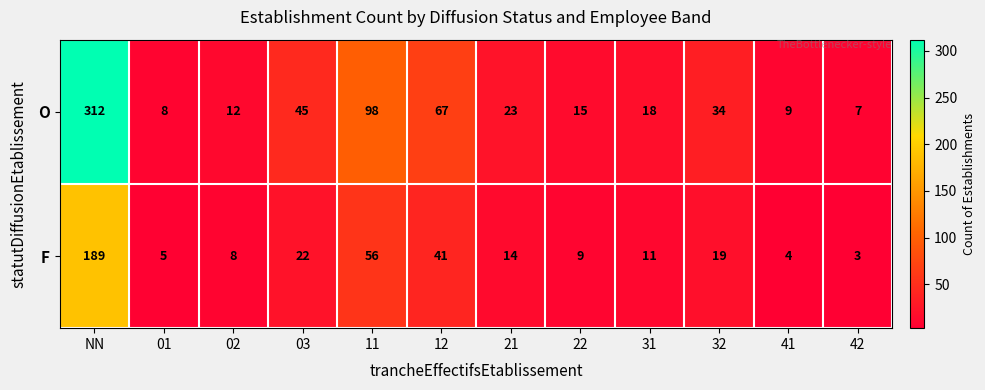

What is the average value of the O series?

54